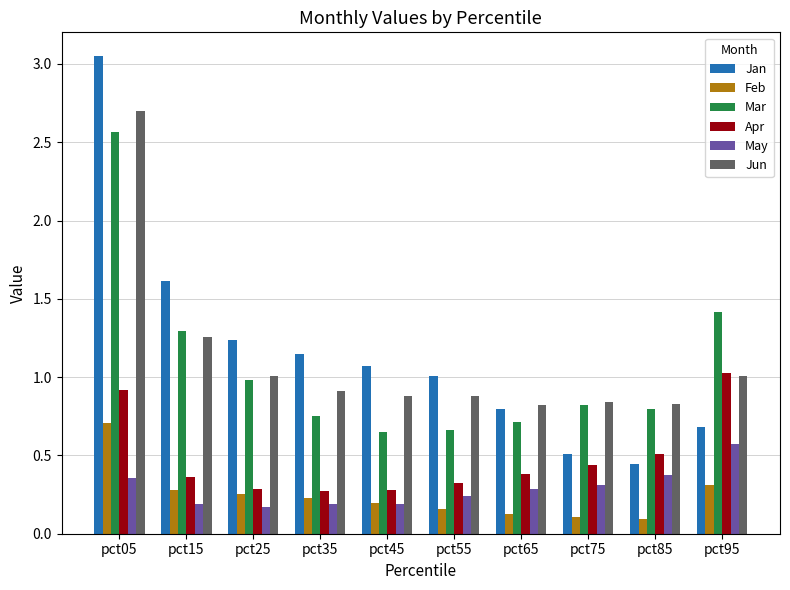

Which series changed the most between pct25 and pct55?

Mar